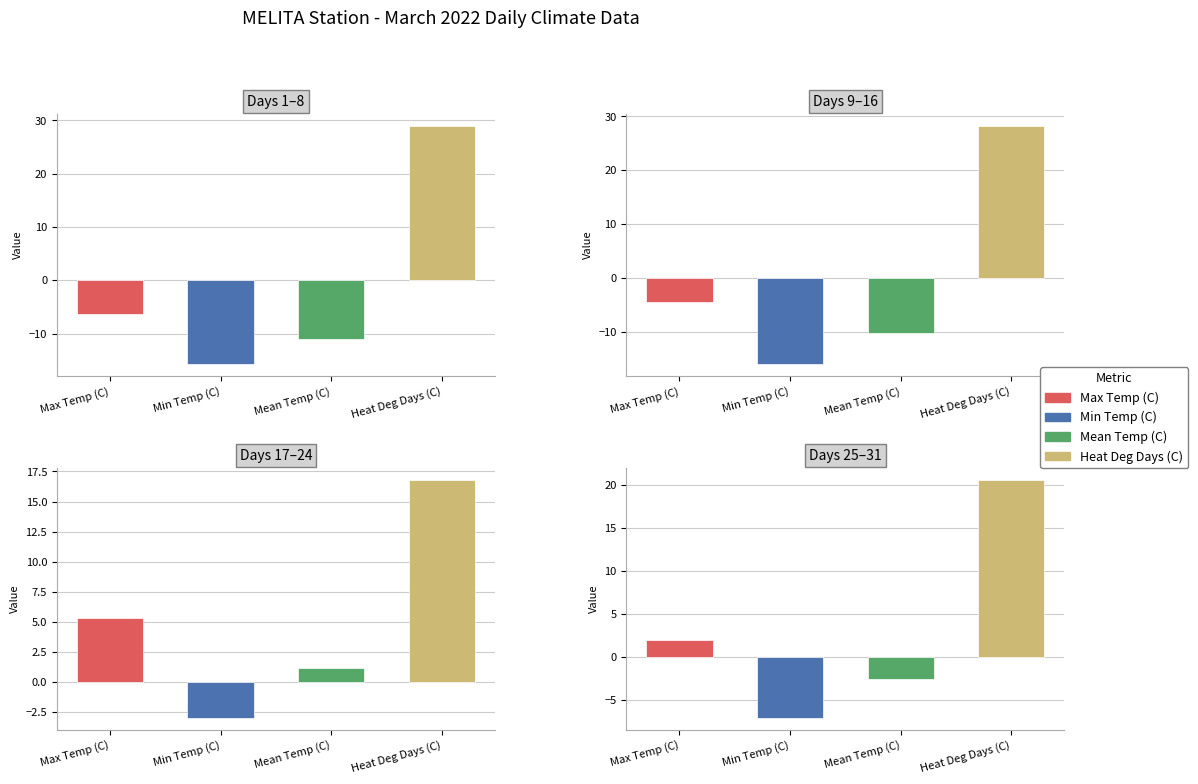

Which series changed the most between 18 and 26?

Max Temp (C)